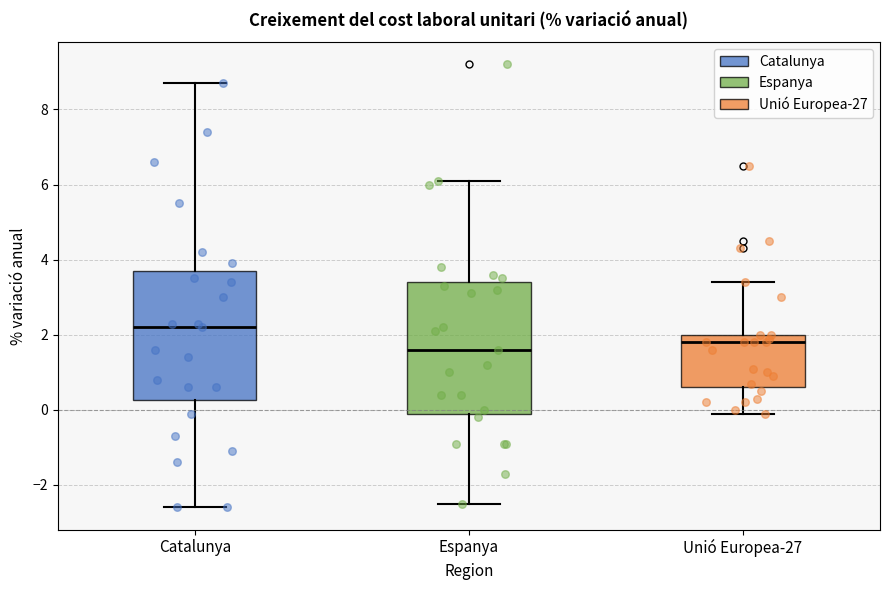

Reading left to right, read every box against the y-axis: the position of its median line, the range the box covers, and the ends of its whiskers. The values are not printed on the chart, so give them approximately, as read against the axis.

Catalunya: median 2.2, box 0.2 to 3.8, whiskers -2.6 to 8.8
Espanya: median 1.6, box 0.0 to 3.4, whiskers -2.4 to 6.2
Unió Europea-27: median 1.8, box 0.6 to 2.0, whiskers 0.0 to 3.4